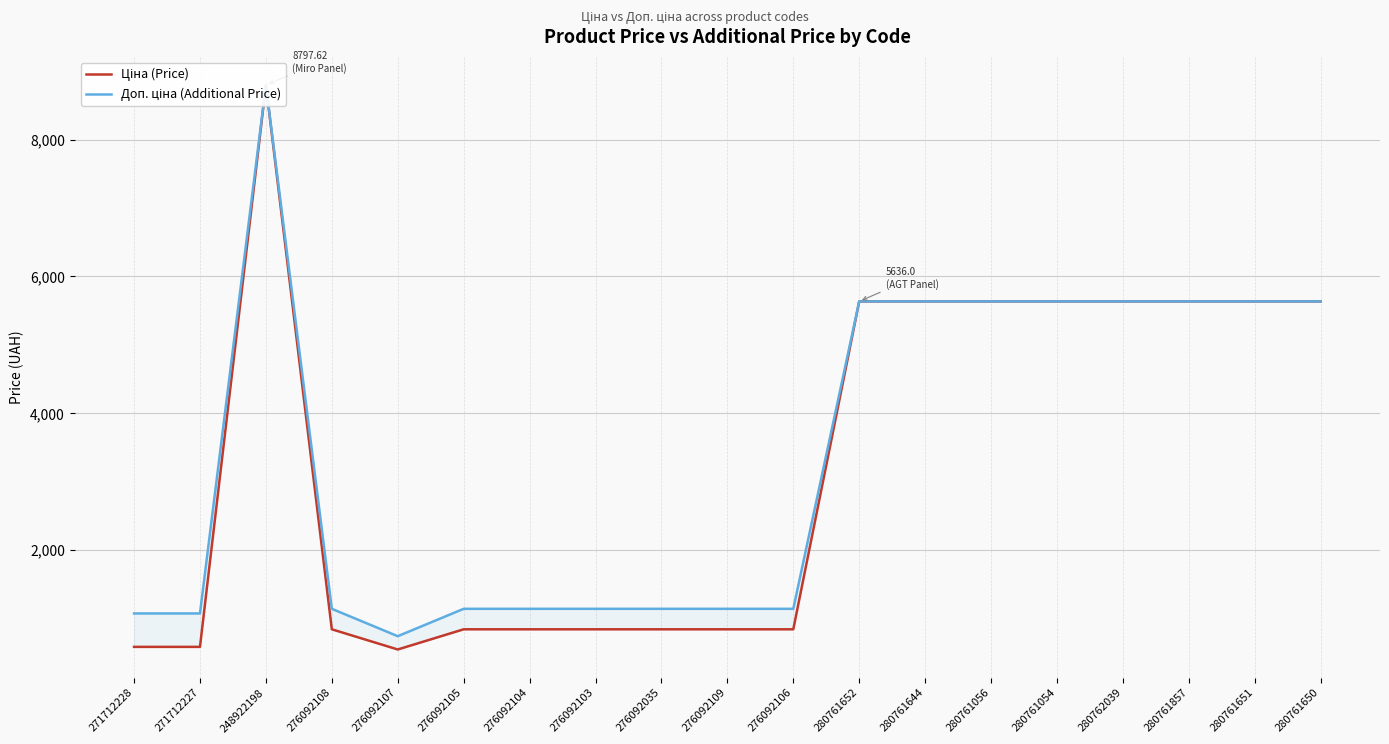

Which category has the lowest value in the Ціна (Price) series?

276092107